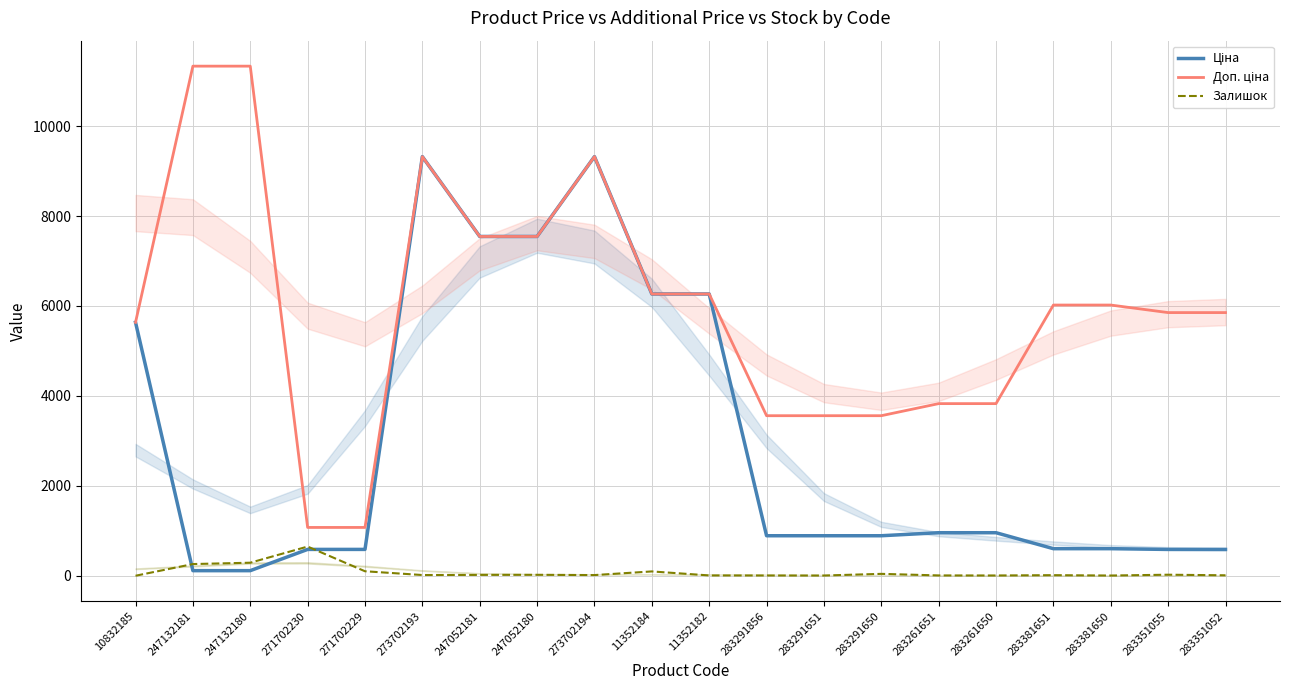

Reading left to right, what are all the values shown in this chart?

Ціна: 10832185=5636.0	247132181=113.3	247132180=113.3	271702230=586.0	271702229=586.0	273702193=9321.4	247052181=7545.9	247052180=7545.9	273702194=9321.4	11352184=6266.7	11352182=6266.7	283291856=889.9	283291651=889.9	283291650=889.9	283261651=957.1	283261650=957.1	283381651=602.1	283381650=602.1	283351055=585.3	283351052=585.3
Доп. ціна: 10832185=5636.0	247132181=11334.0	247132180=11334.0	271702230=1074.5	271702229=1074.5	273702193=9321.4	247052181=7545.9	247052180=7545.9	273702194=9321.4	11352184=6266.7	11352182=6266.7	283291856=3559.7	283291651=3559.7	283291650=3559.7	283261651=3828.4	283261650=3828.4	283381651=6020.8	283381650=6020.8	283351055=5852.9	283351052=5852.9
Залишок: 10832185=0.0	247132181=260.0	247132180=290.0	271702230=649.0	271702229=100.0	273702193=16.0	247052181=19.0	247052180=21.0	273702194=15.0	11352184=96.0	11352182=7.0	283291856=6.0	283291651=5.0	283291650=42.0	283261651=7.0	283261650=6.0	283381651=13.0	283381650=5.0	283351055=23.0	283351052=10.0